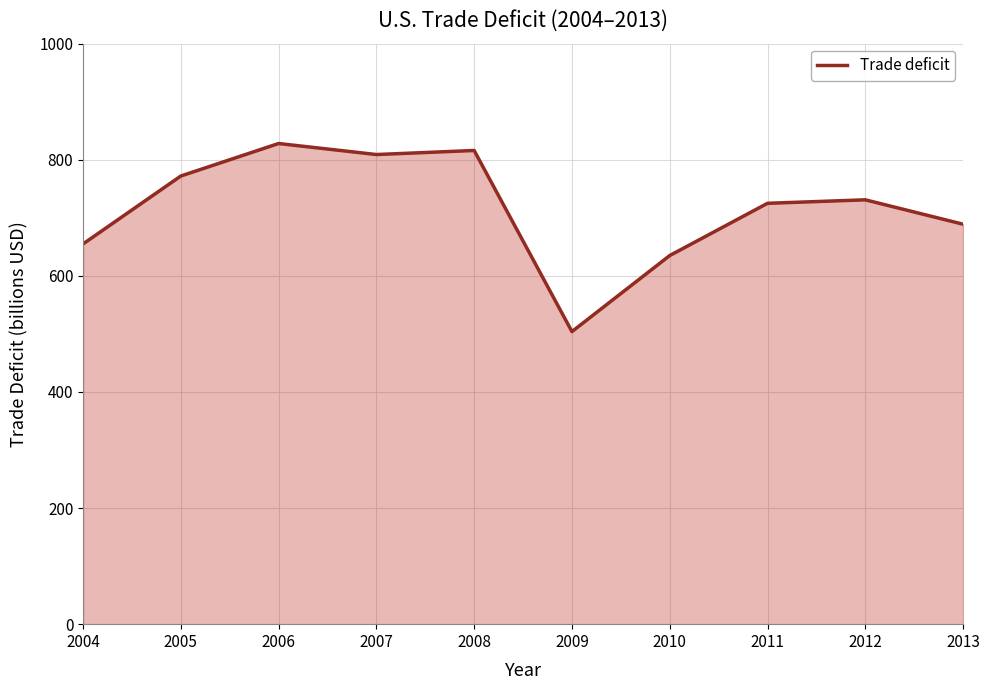

Between 2004 and 2005, which is larger?

2005